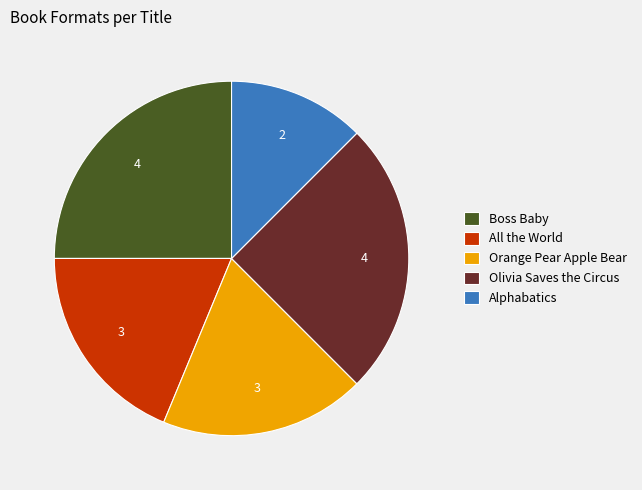

The Alphabatics slice represents 12% of the pie. True or false?

True